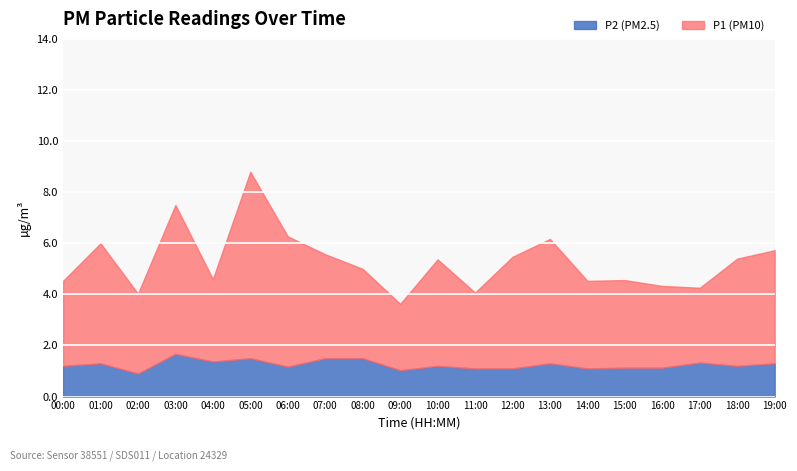

Between 09:00 and 11:00, which series saw the biggest shift?

P1